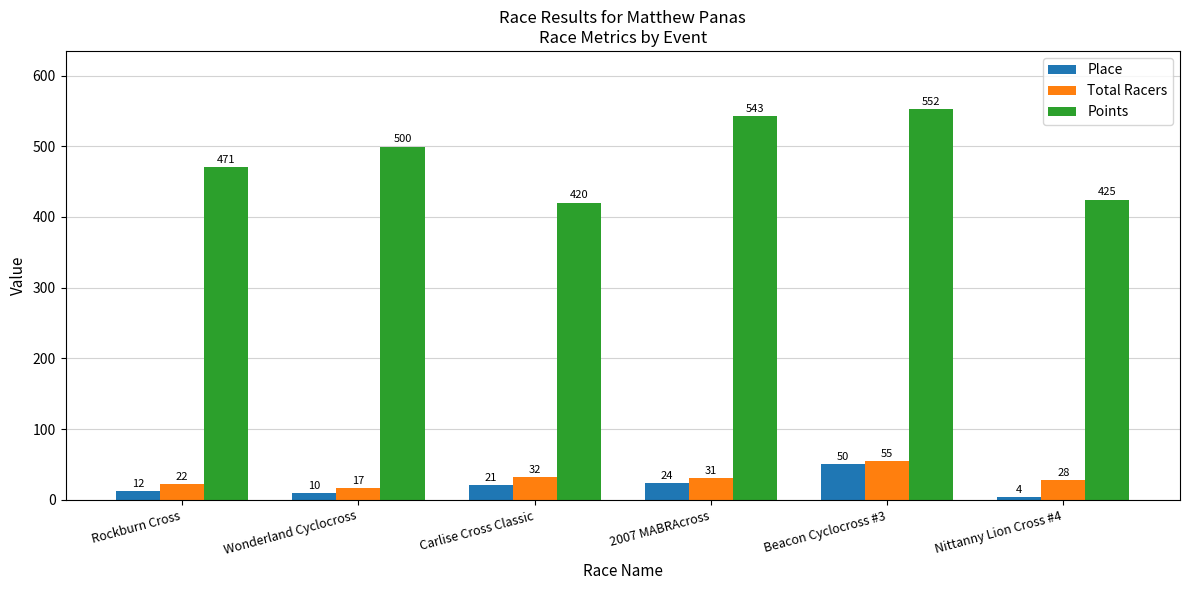

Which series changed the most between Wonderland Cyclocross and Nittanny Lion Cross #4?

Points